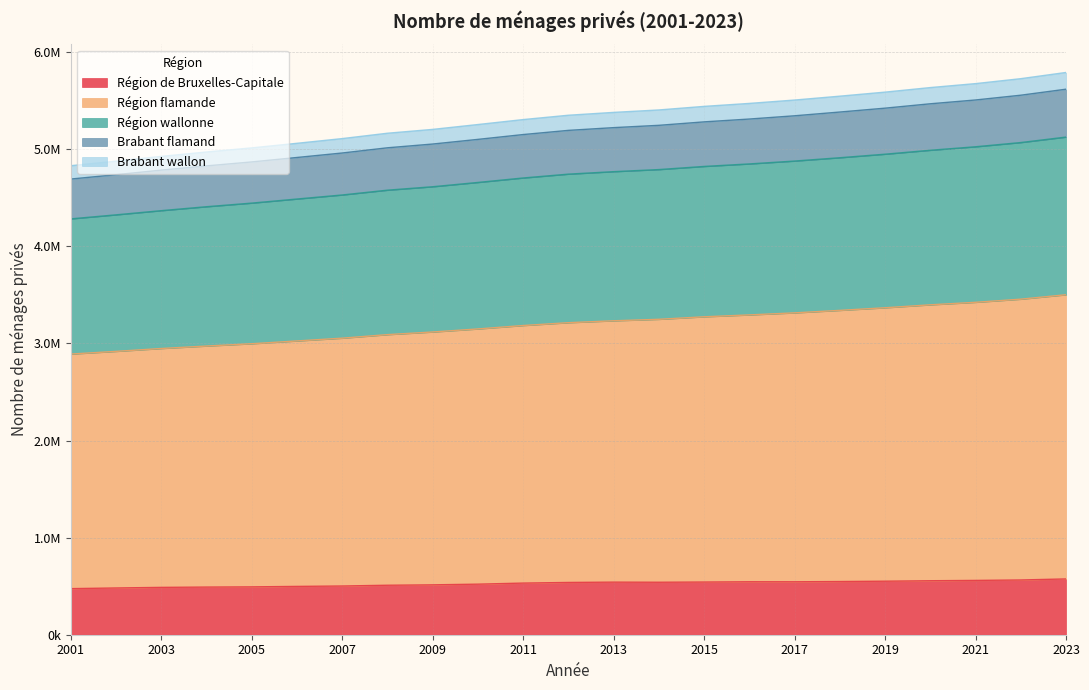

True or false: Région flamande and Région de Bruxelles-Capitale cross at least once.

False